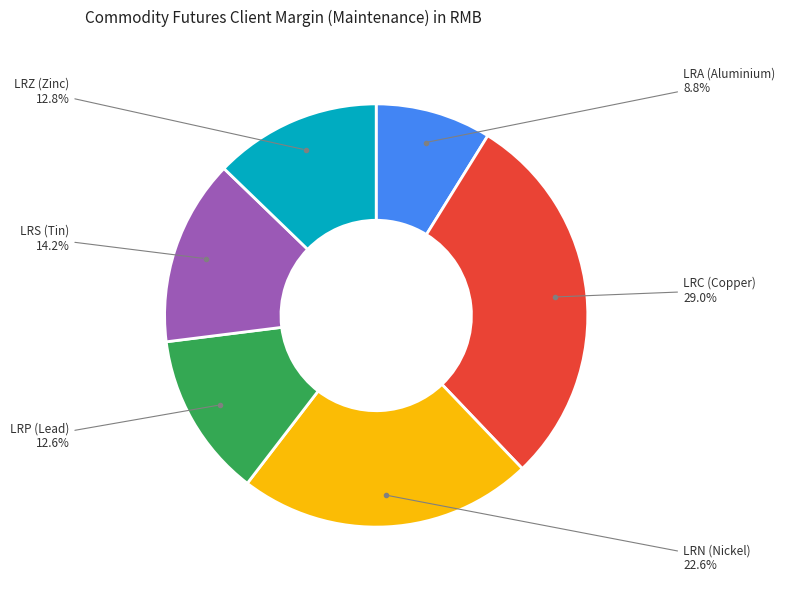

Is there any slice that represents more than half of the pie?

No